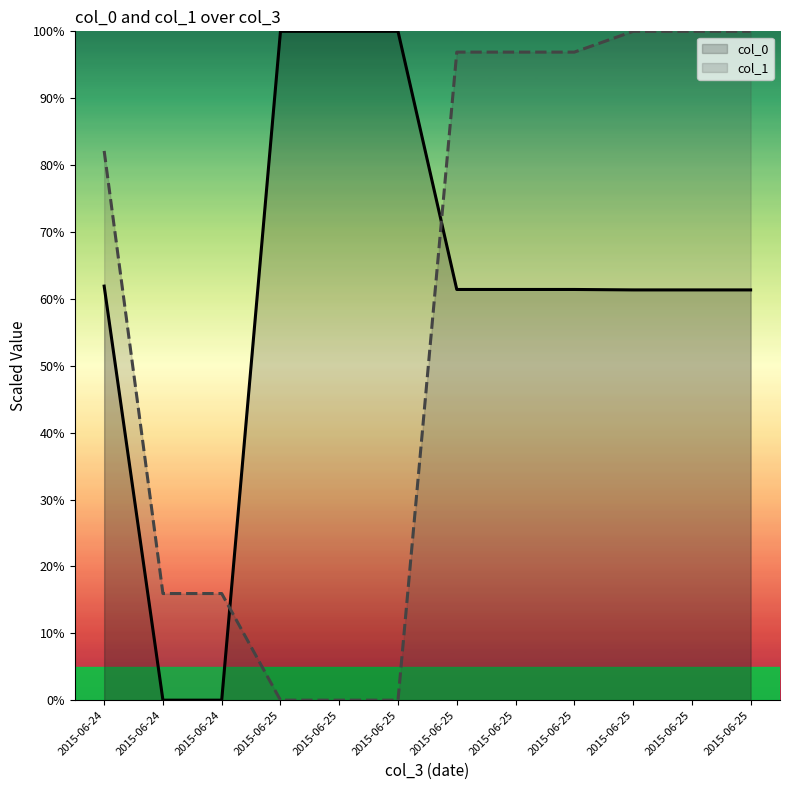

Which category has the lowest value across all series?

2015-06-24